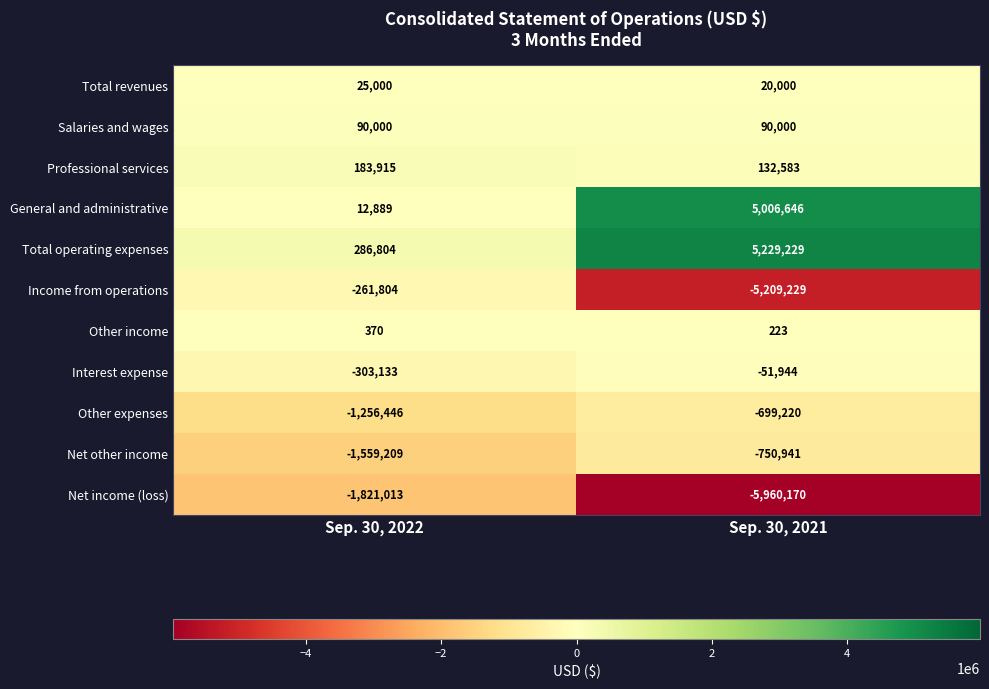

Is it true that General and administrative equals 12889 at Sep. 30, 2022?

True